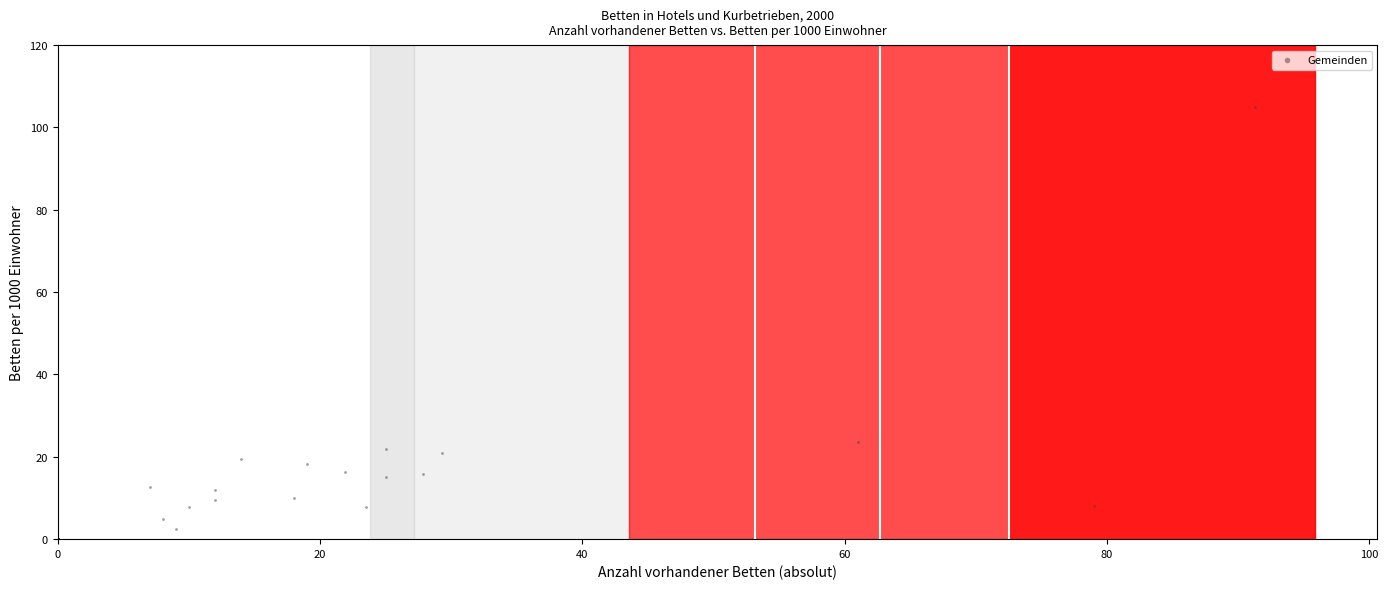

What Y value in the scatter plot is closest to 52?

23.7